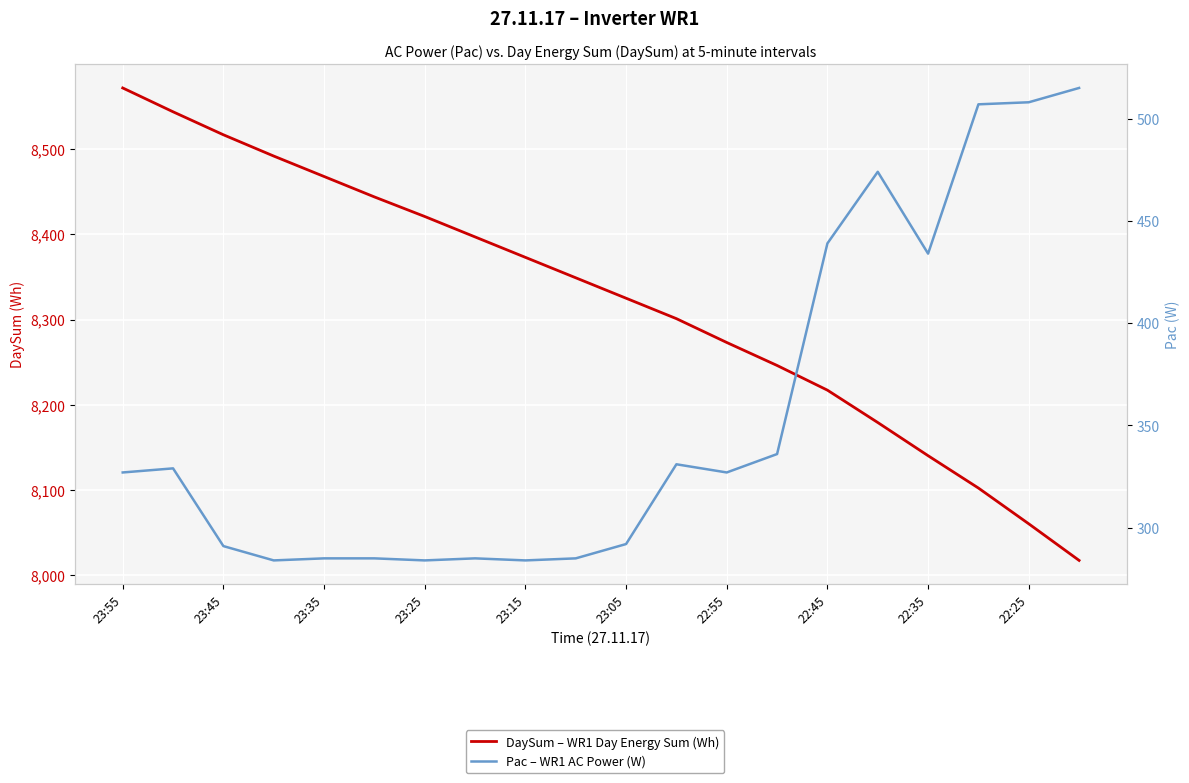

What is the difference between the second highest and minimum values in the Pac – WR1 AC Power (W) series?

224